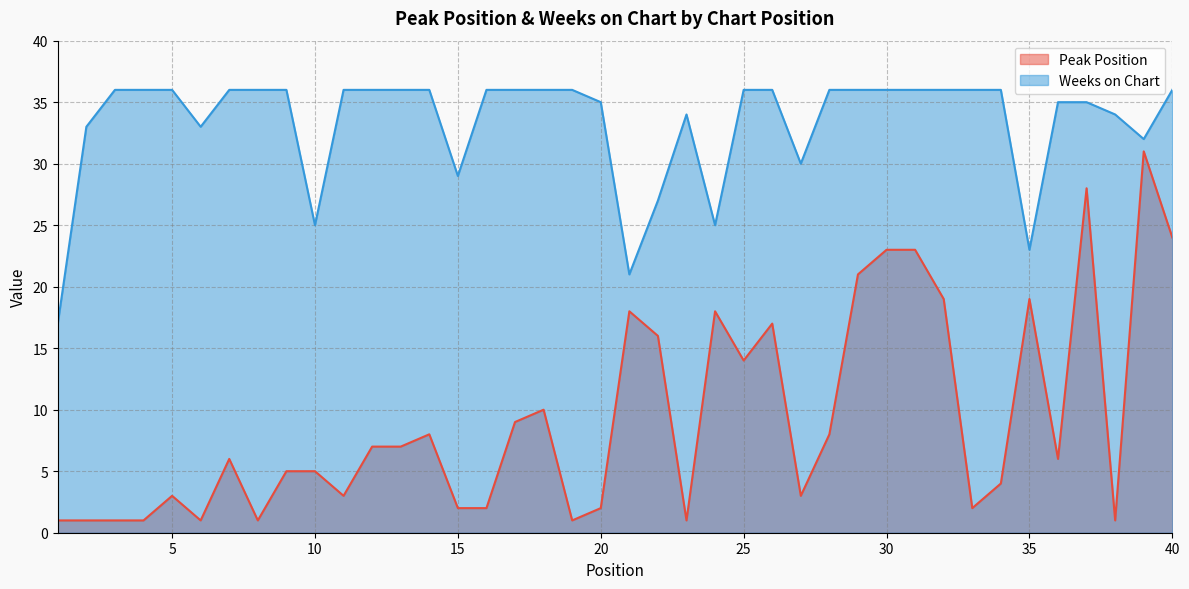

At 20, list the series in order from smallest to largest.

Peak Position, Weeks on Chart